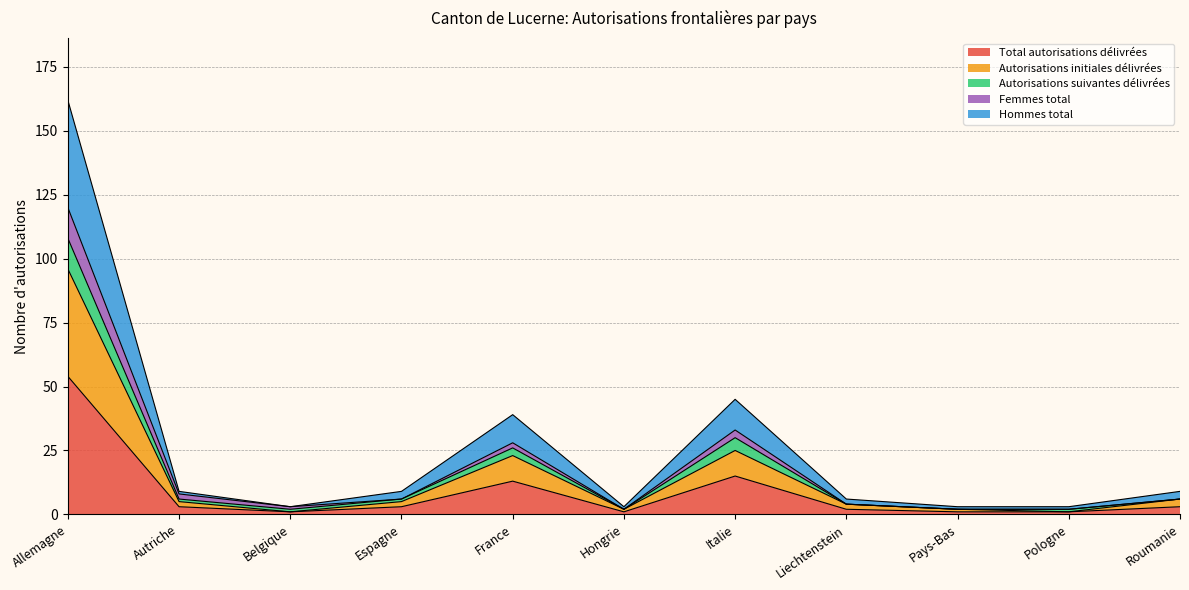

True or false: Autorisations initiales délivrées and Autorisations suivantes délivrées intersect in this chart.

False